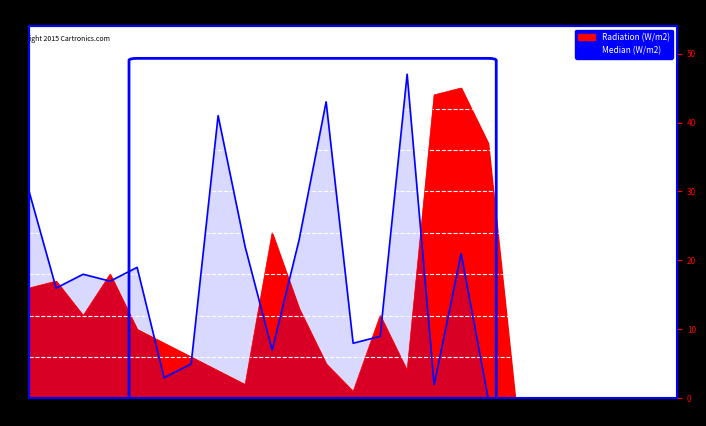

Which label corresponds to the smallest value in the chart?

18